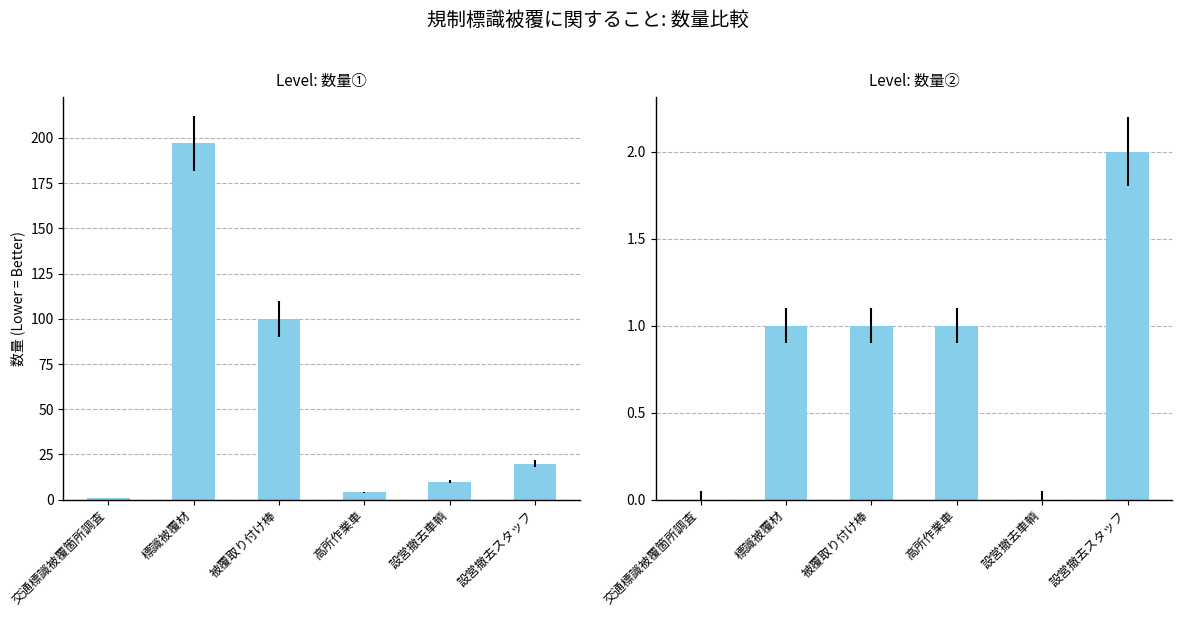

Does the chart contain stacked bars?

No